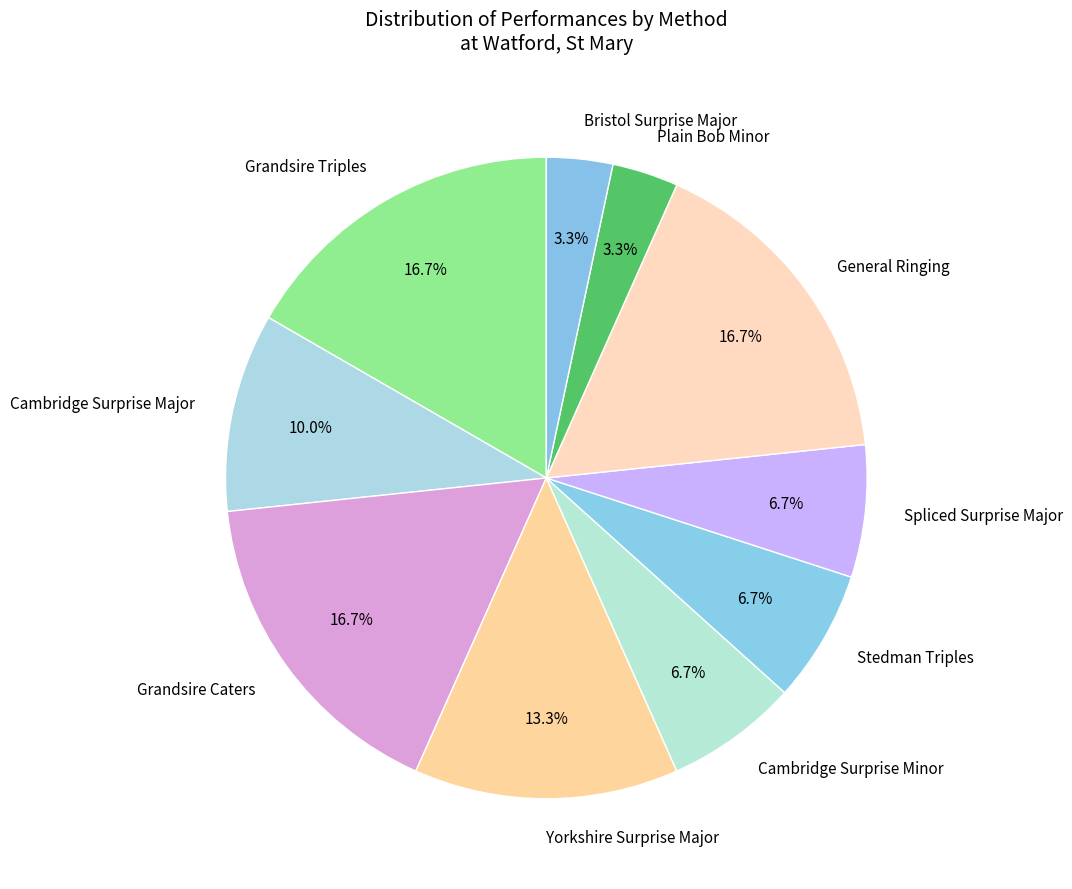

What is the ratio of the value at Yorkshire Surprise Major to the value at Grandsire Triples?

0.8